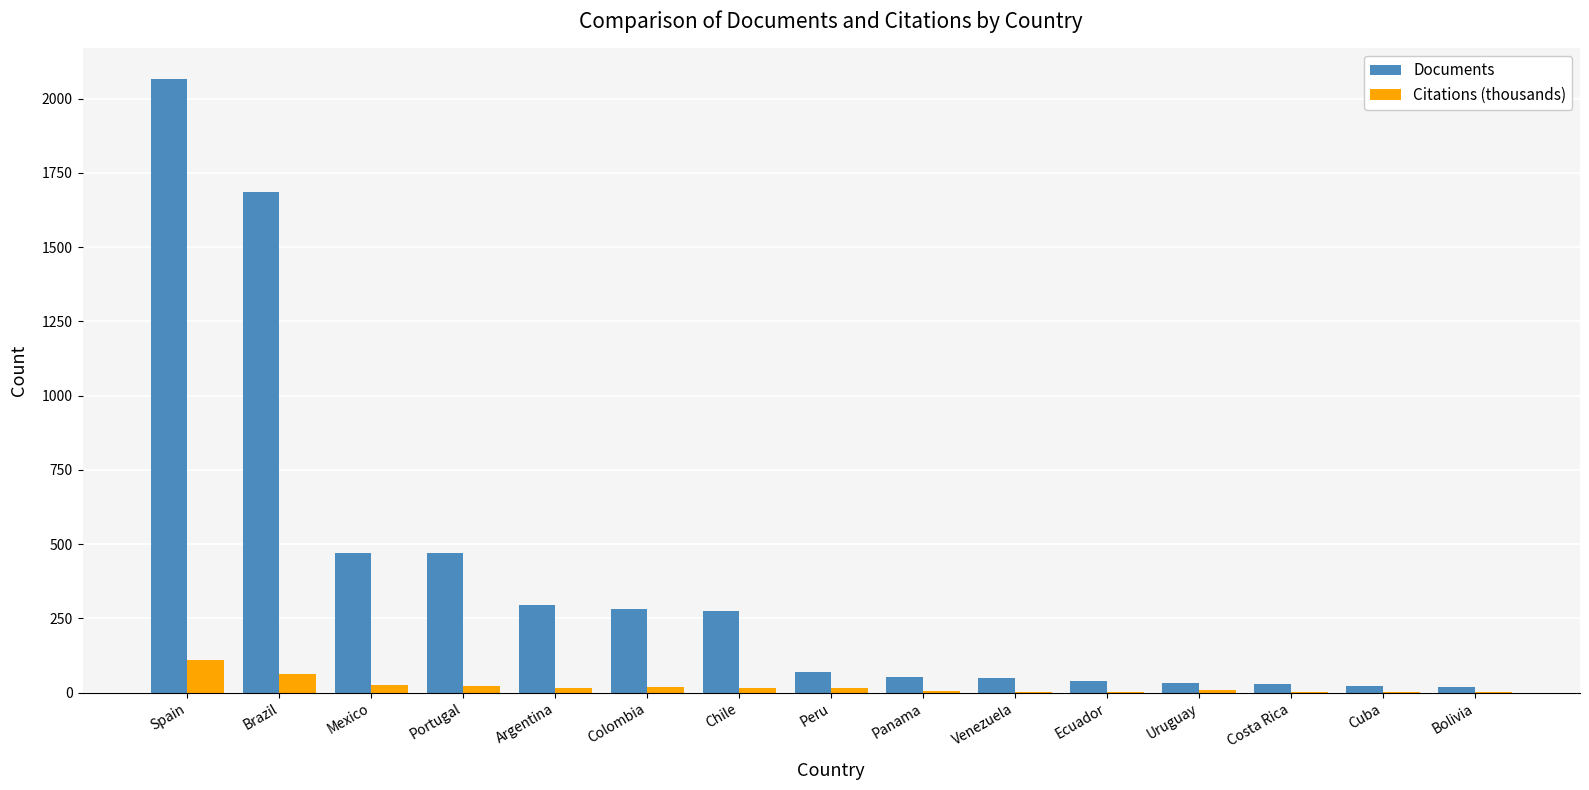

What is the maximum value for Citations (thousands)?

111.1